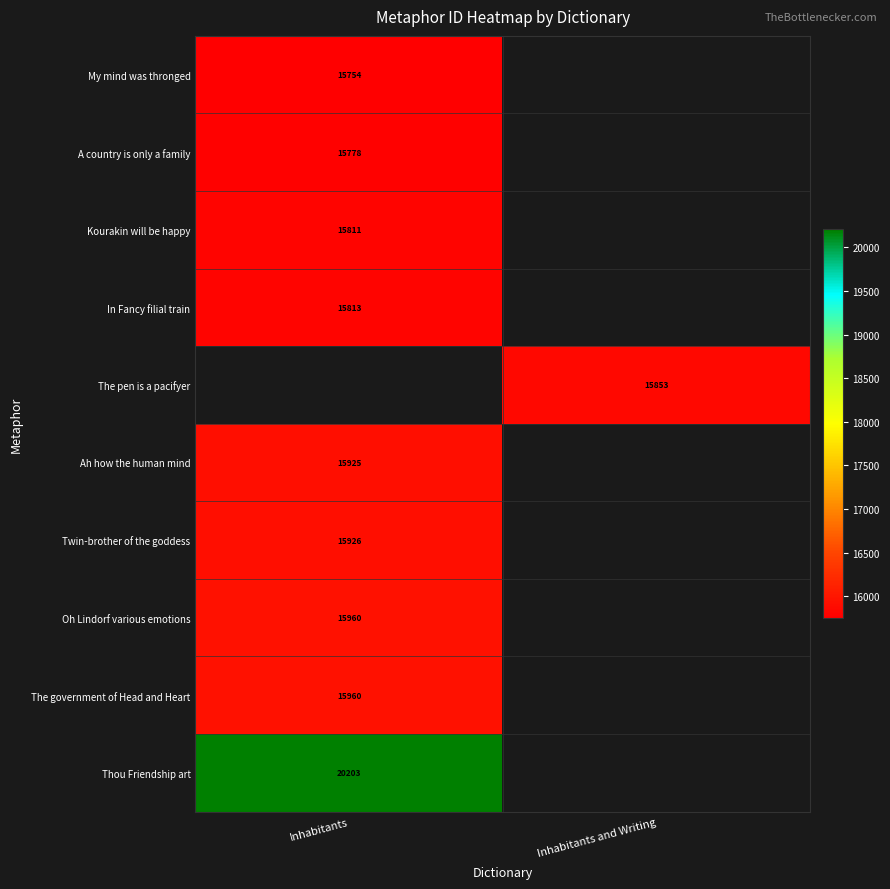

True or false: Ah how the human mind has a value of 7242.4 at Inhabitants.

False